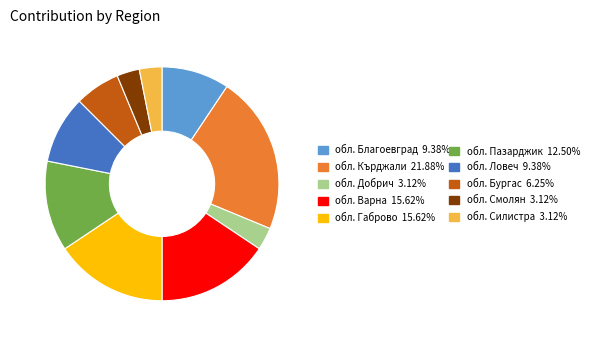

Is there any slice that represents more than half of the pie?

No